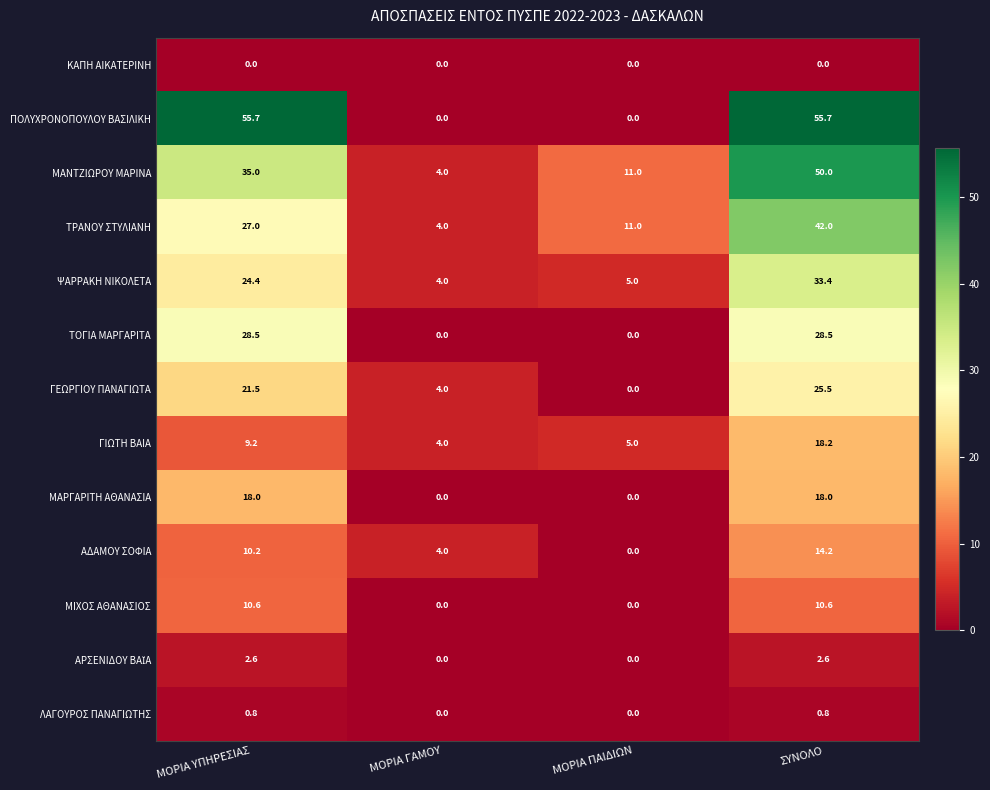

Where does the ΨΑΡΡΑΚΗ ΝΙΚΟΛΕΤΑ series first go above 24?

ΜΟΡΙΑ ΥΠΗΡΕΣΙΑΣ